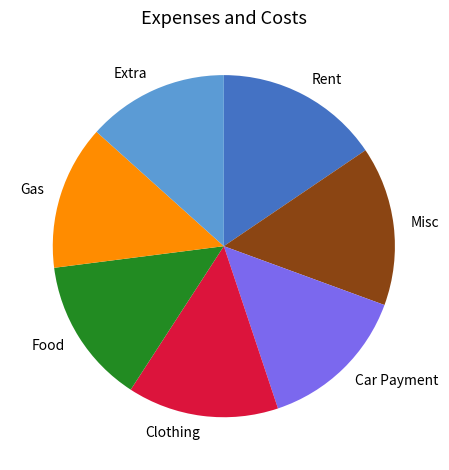

Combined, do Gas and Car Payment account for over 50%?

No